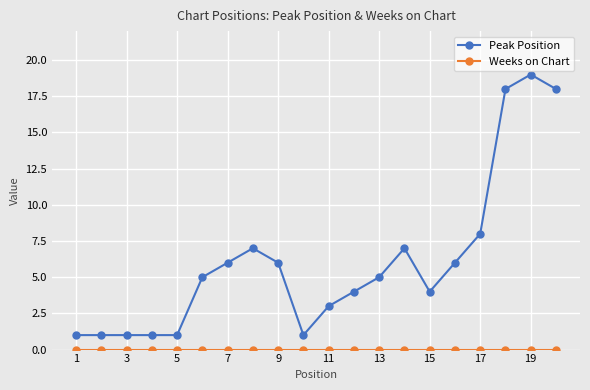

Which series has the largest total across all categories?

Peak Position